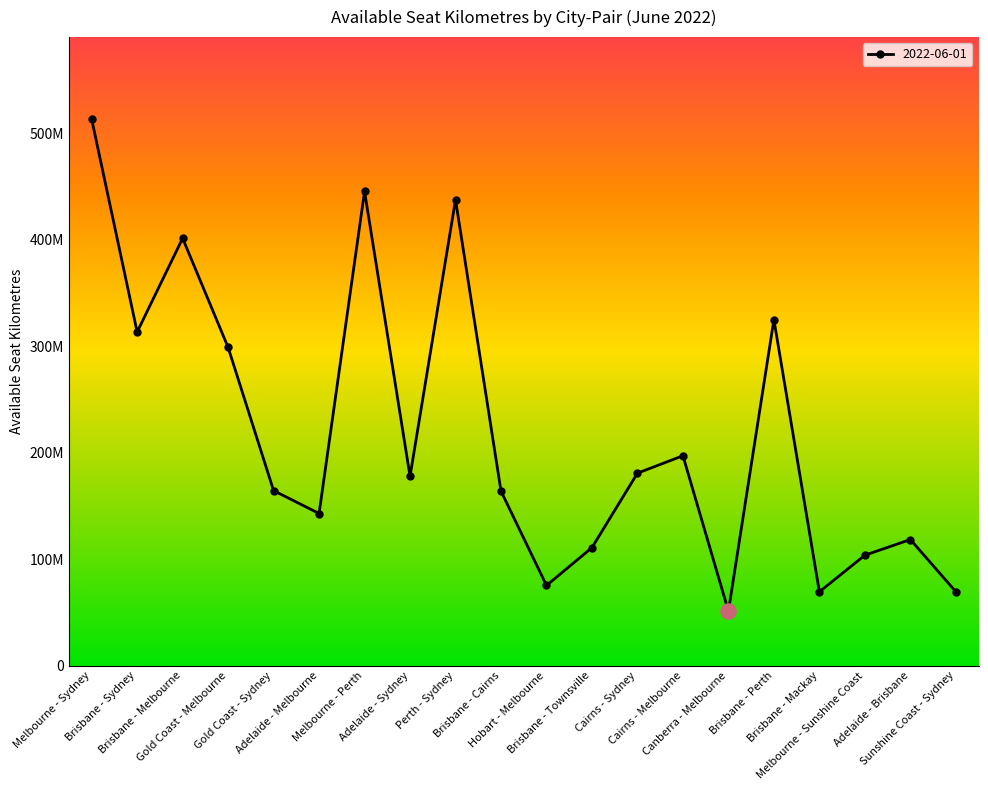

Between Brisbane - Townsville and Melbourne - Sydney, which is larger?

Melbourne - Sydney